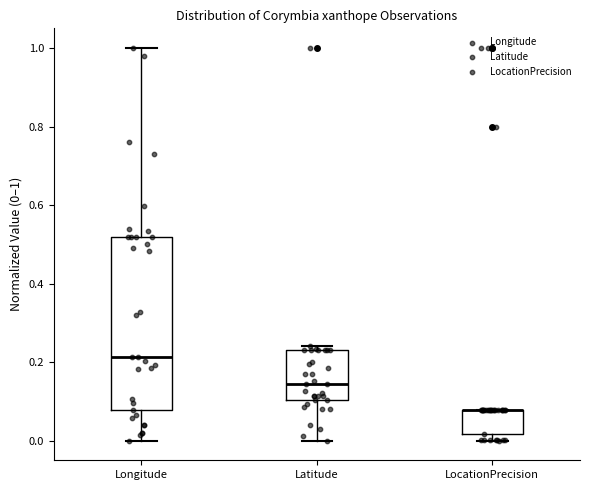

Comparing the boxes themselves (not the whiskers), which one is the tallest?

Longitude